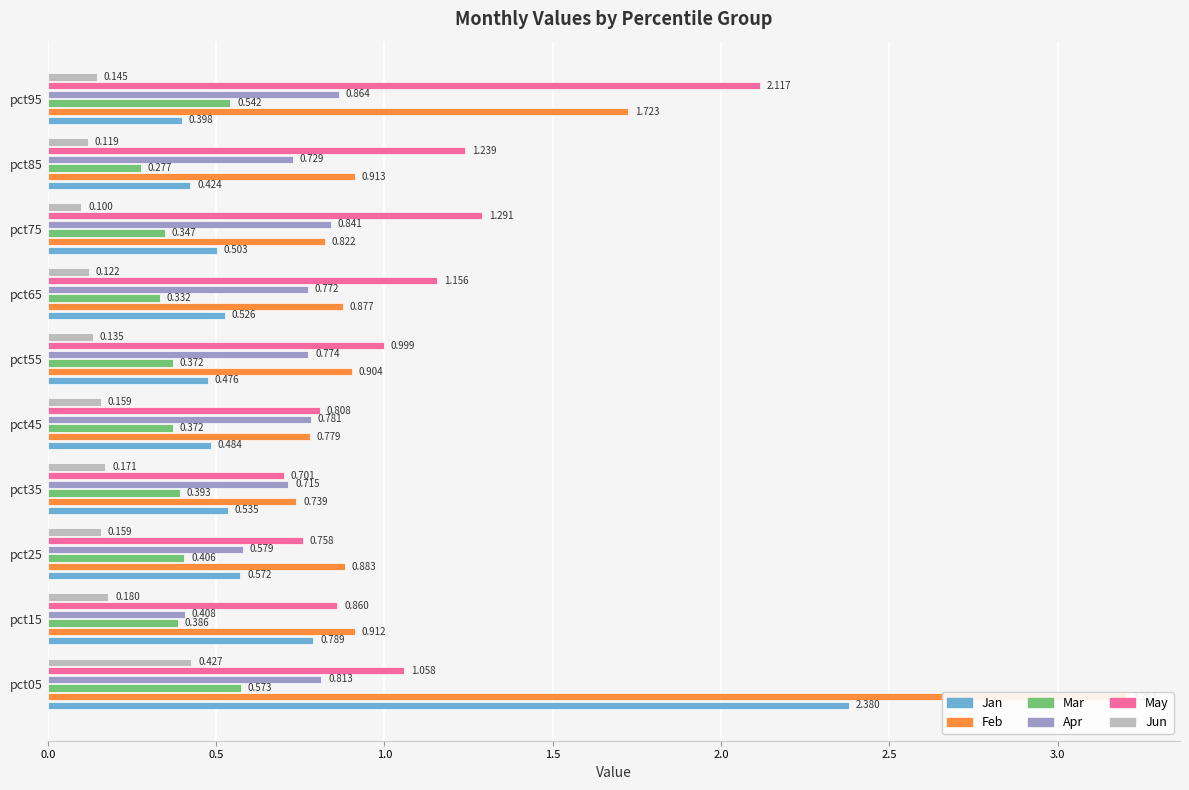

Rank the series at pct35 from highest to lowest value.

Feb, Apr, May, Jan, Mar, Jun